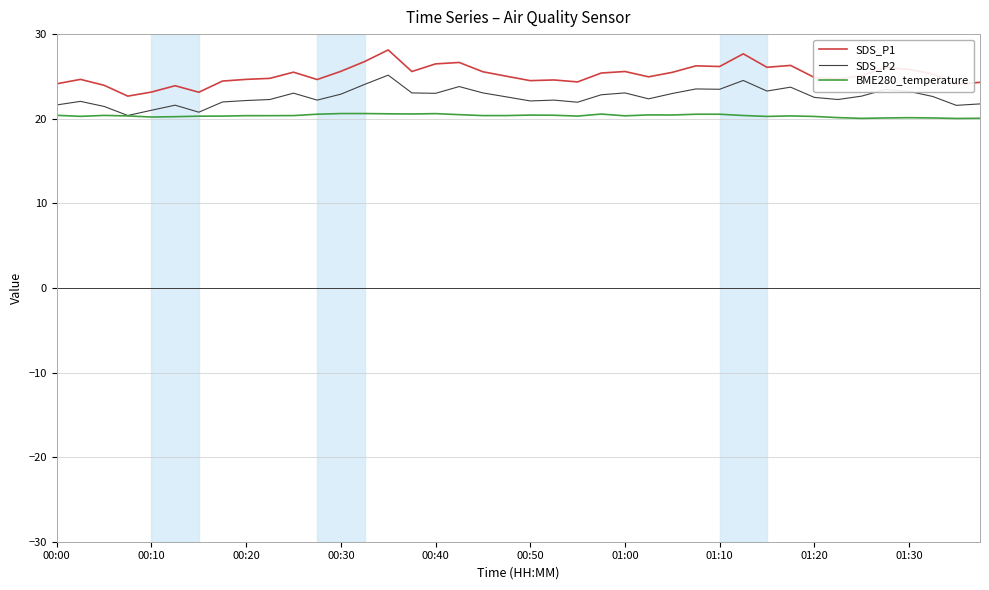

What are all the series names shown in the legend?

SDS_P1, SDS_P2, BME280_temperature